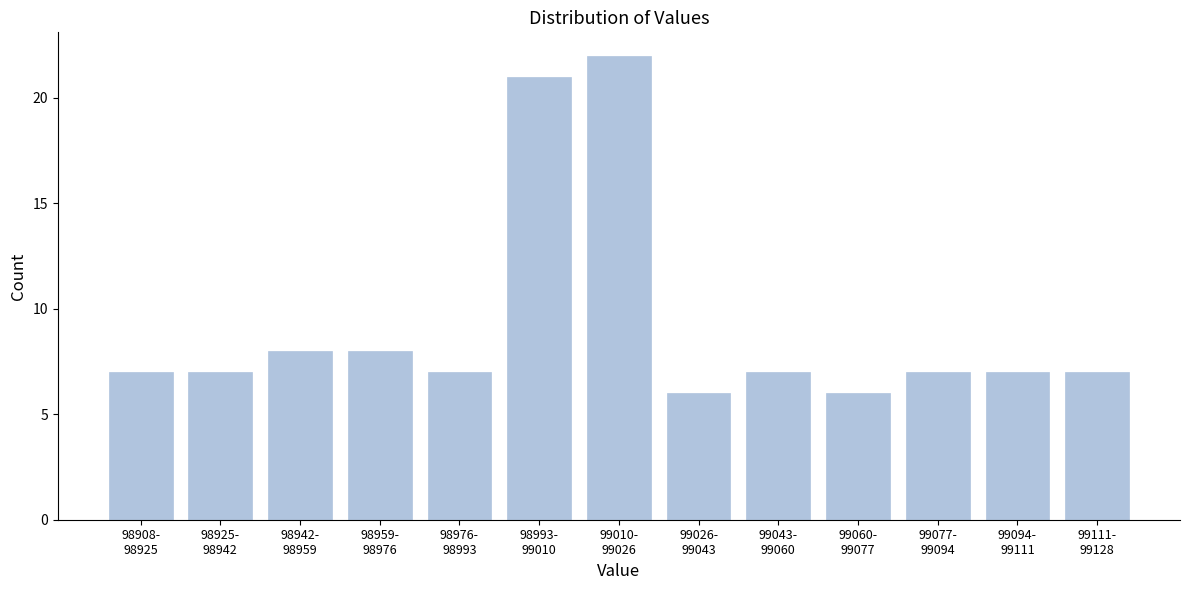

Reading left to right, extract all data points from this chart.

7	7	8	8	7	21	22	6	7	6	7	7	7